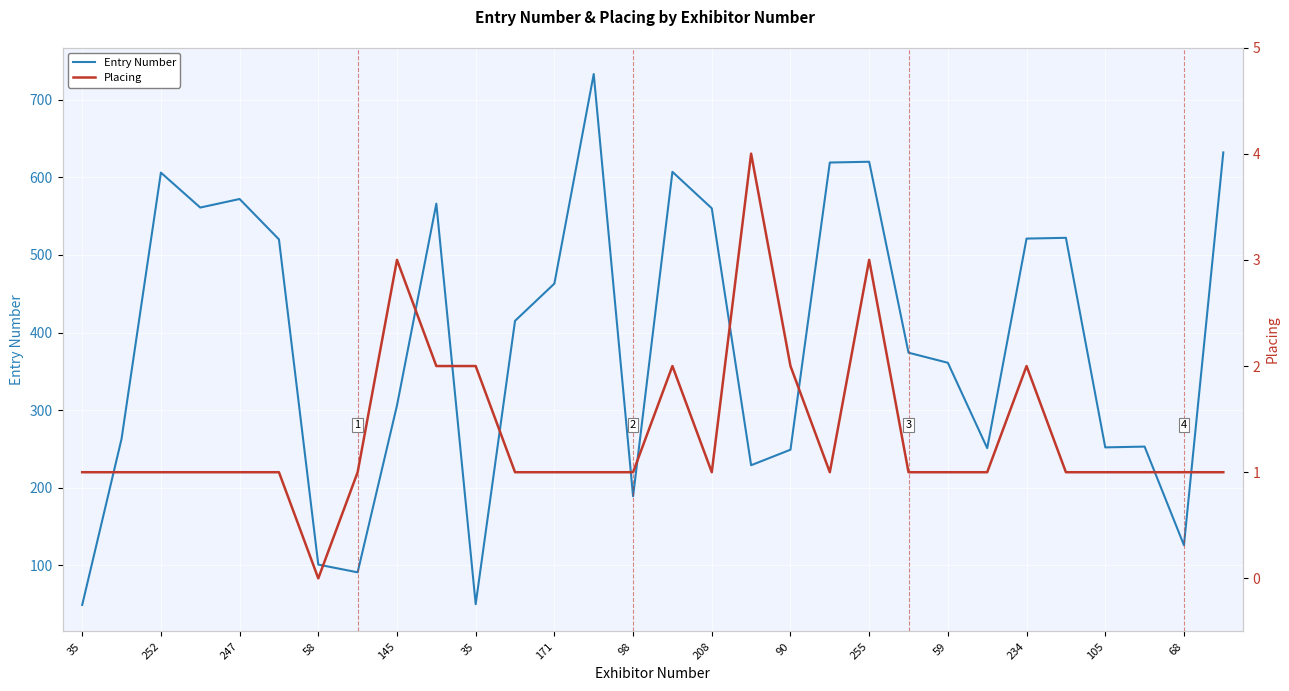

What is the average value of the Entry Number series?

389